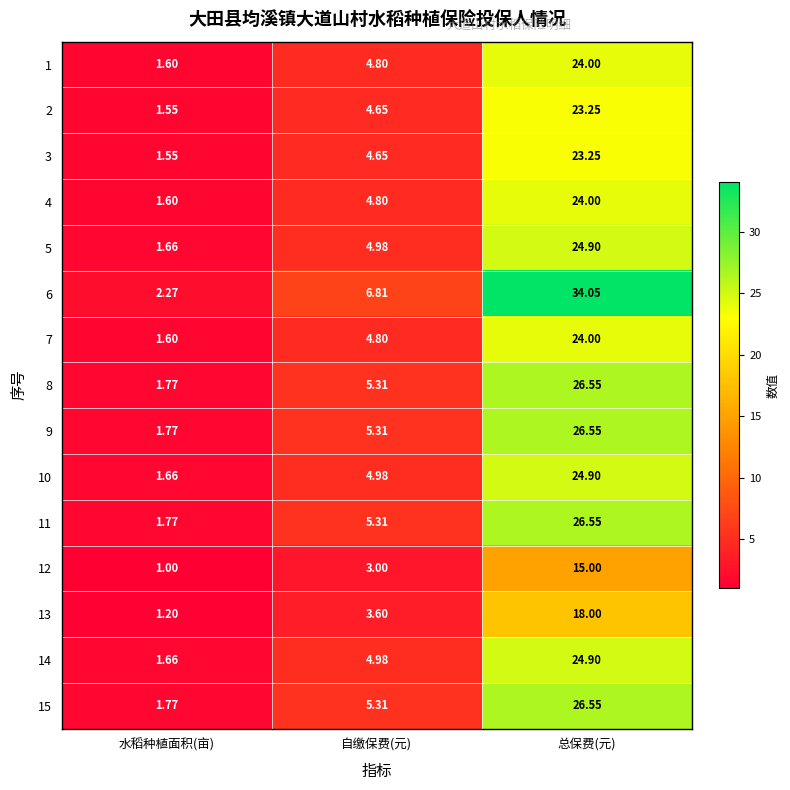

Which category has the lowest value across all series?

水稻种植面积(亩)